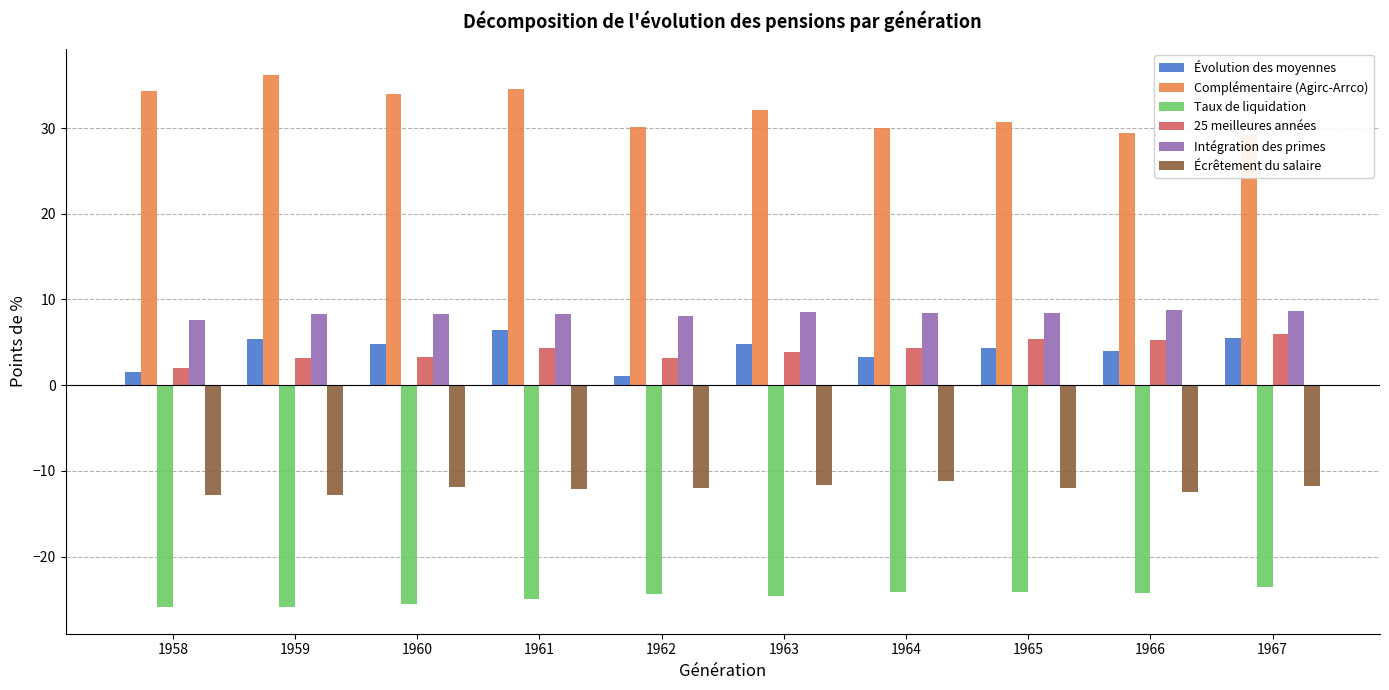

Rank the series at 1962 from highest to lowest value.

Complémentaire (Agirc-Arrco), Intégration des primes, 25 meilleures années, Évolution des moyennes, Écrêtement du salaire, Taux de liquidation